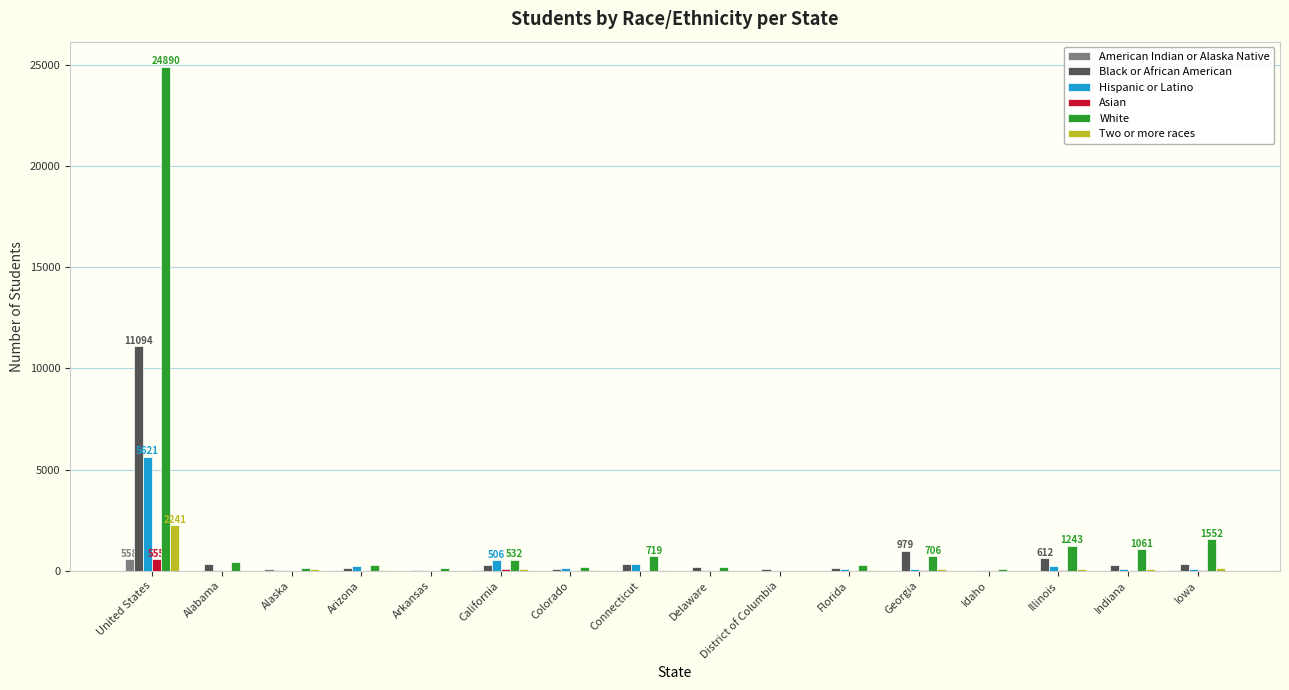

What are all the series names shown in the legend?

American Indian or Alaska Native, Black or African American, Hispanic or Latino, Asian, White, Two or more races